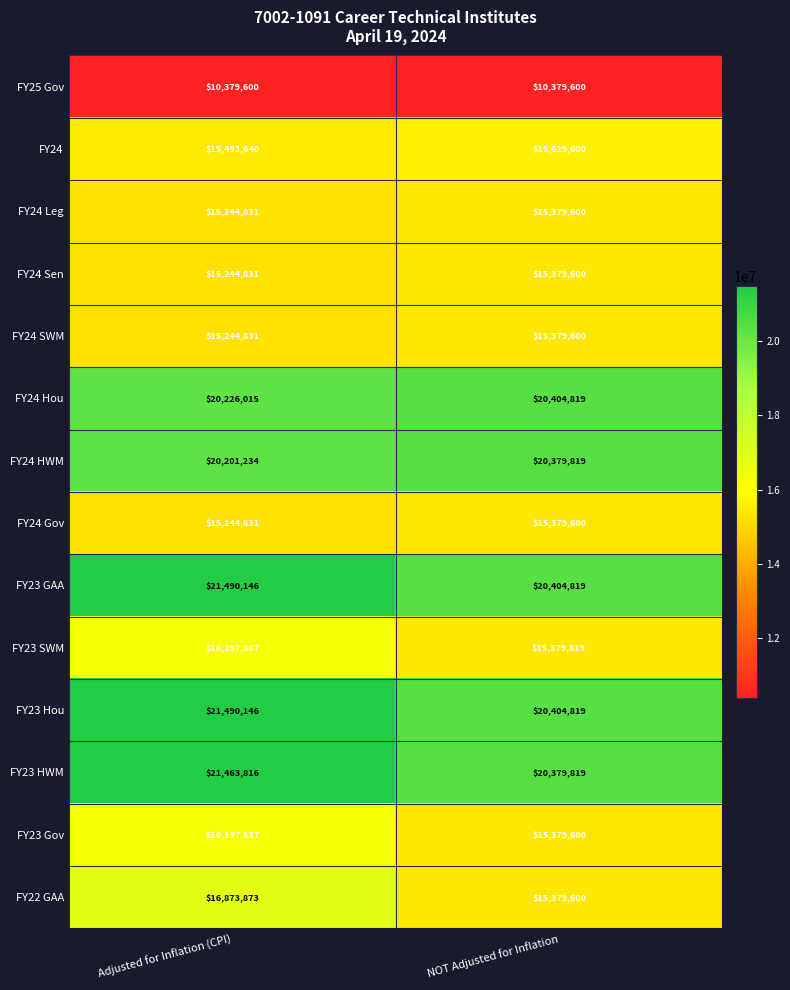

At which label is FY24 Gov closest to 15312215?

Adjusted for Inflation (CPI)